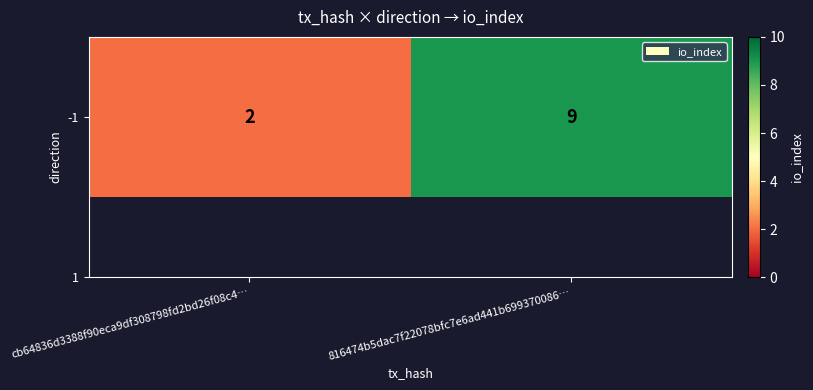

What is the change in value from cb64836d3388f90eca9df308798fd2bd26f08c4… to 816474b5dac7f22078bfc7e6ad441b699370086…?

+7